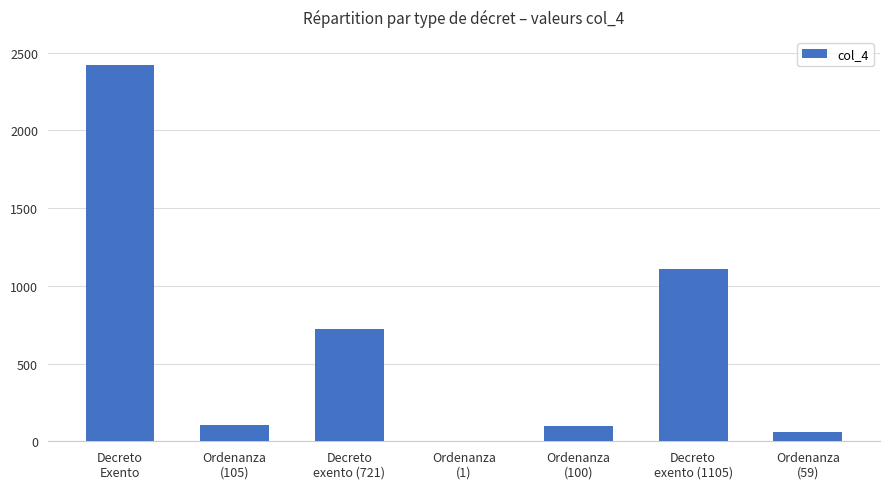

What is the maximum value shown in the chart?

2419